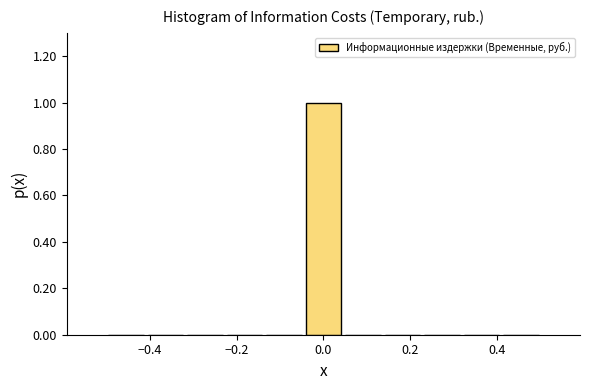

Over which range of the x-axis is the bar tallest?

-0.04 to 0.04